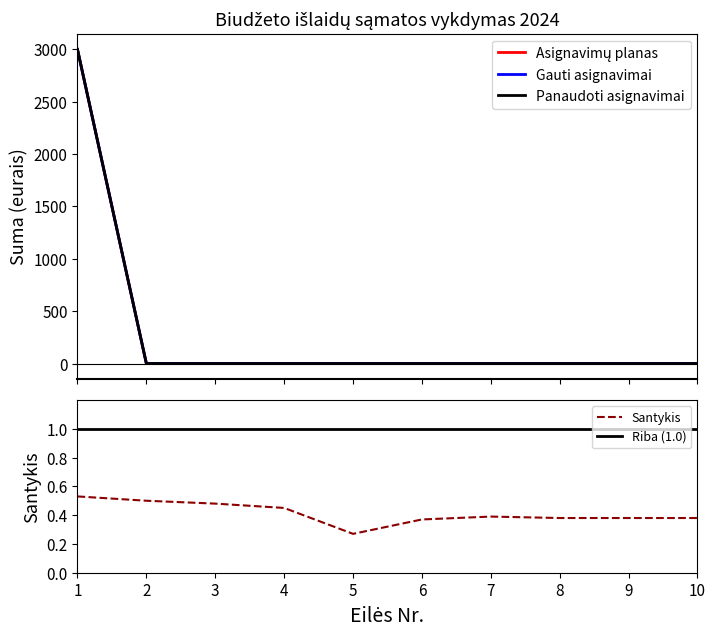

Between 7 and 9, which is larger?

7